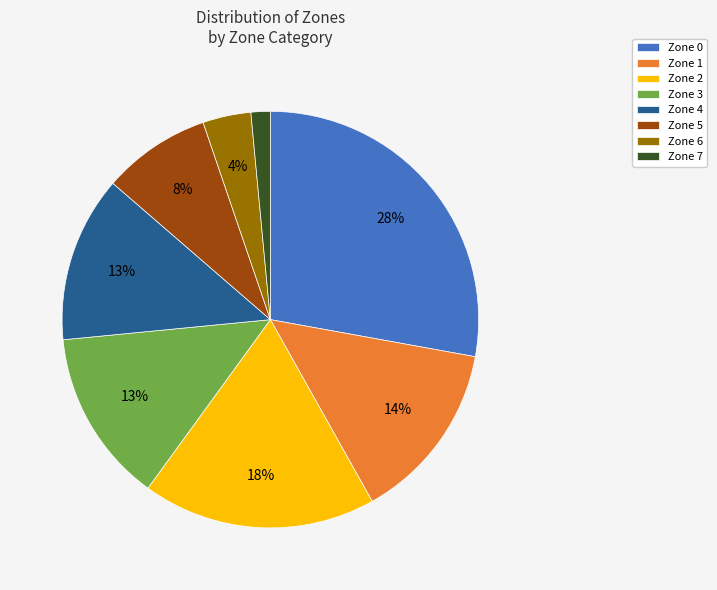

Combined, do Zone 5 and Zone 3 account for over 50%?

No